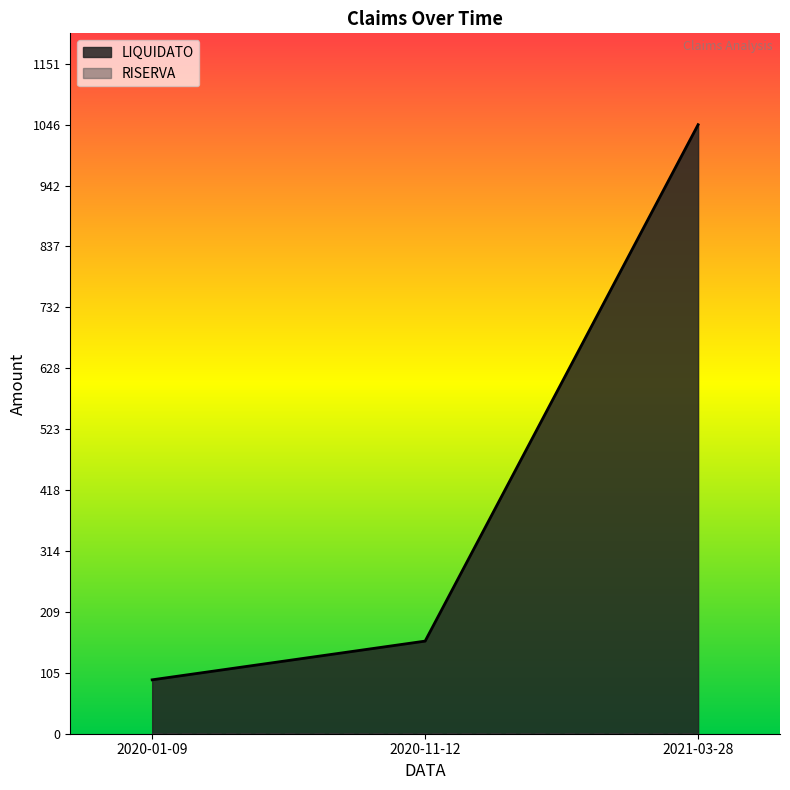

At which category does the chart reach its peak across all series?

2021-03-28